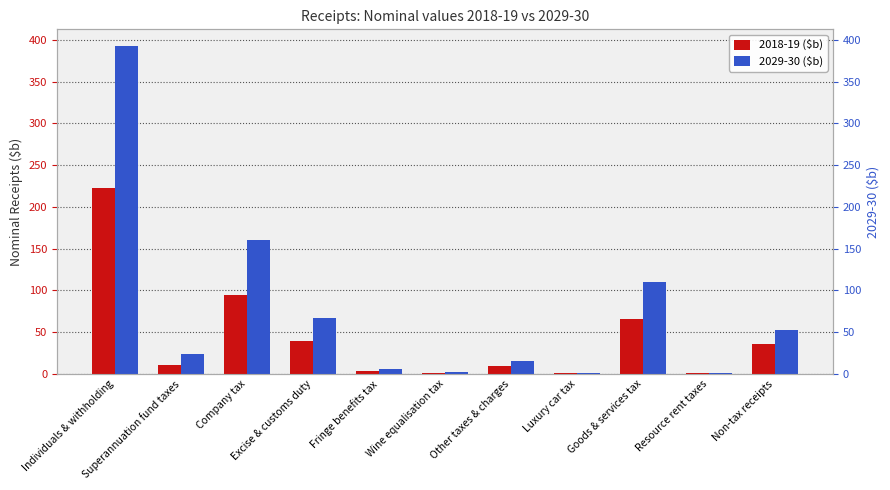

The value of 2018-19 ($b) at Goods & services tax is 66. True or false?

True